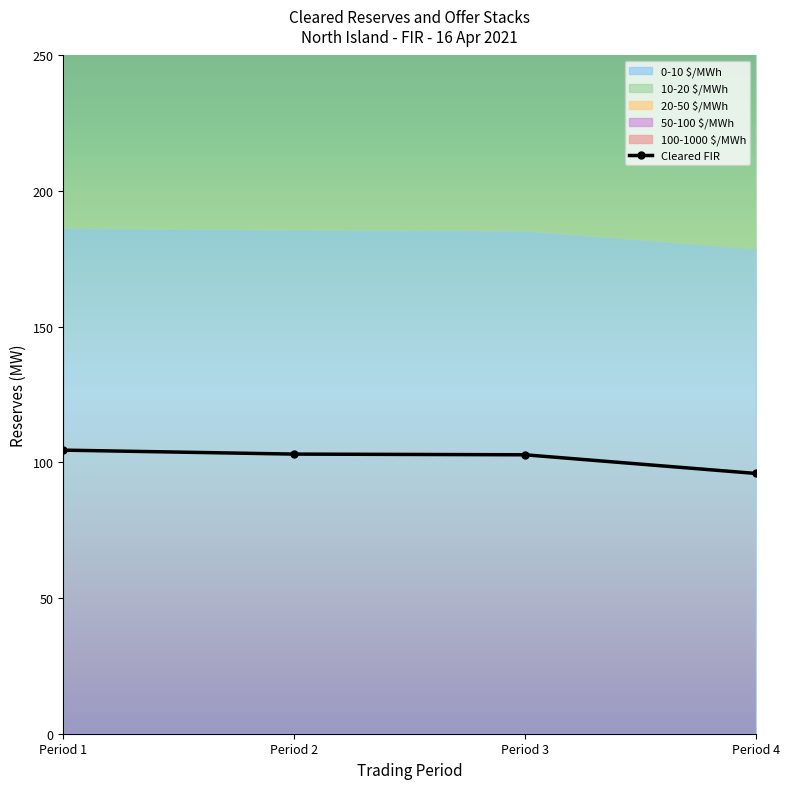

Reading right to left, transcribe all the data shown in this chart.

Period 4=95.9	Period 3=102.8	Period 2=103.1	Period 1=104.5